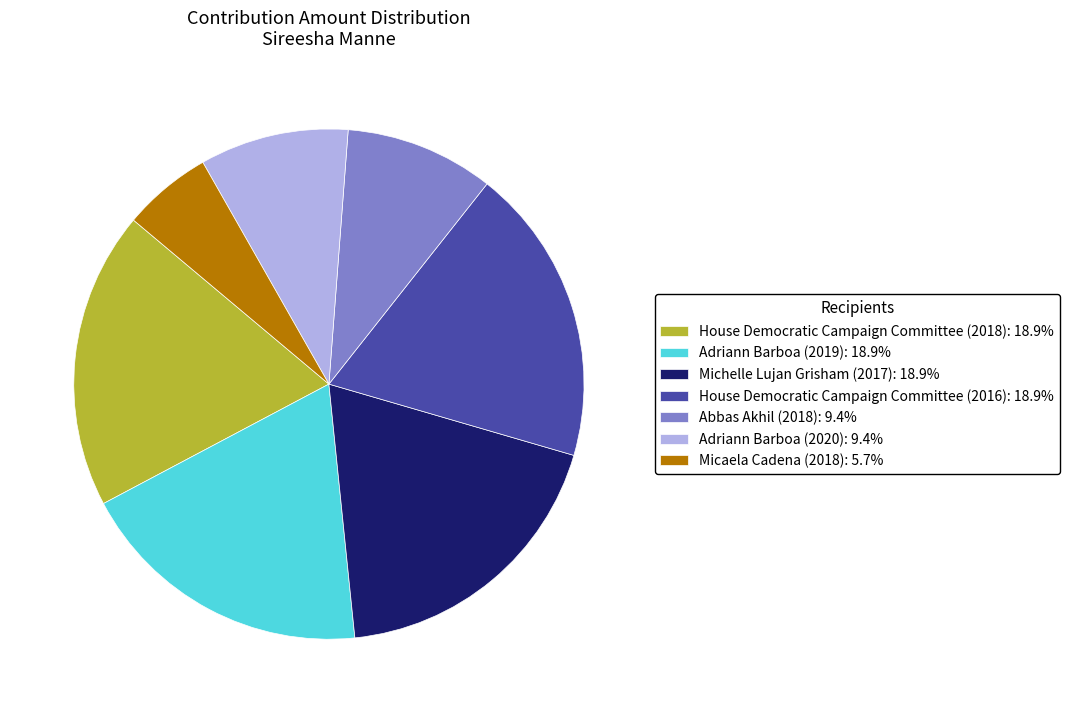

What is the ratio of the value at Micaela Cadena (2018): 5.7% to the value at Abbas Akhil (2018): 9.4%?

0.6